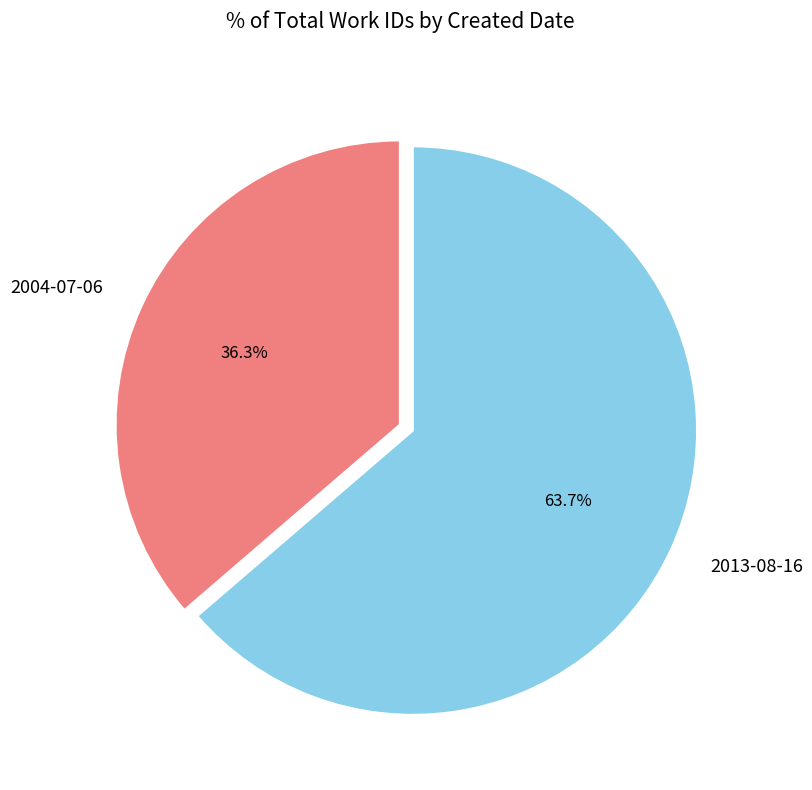

How many slices are in this pie chart?

2